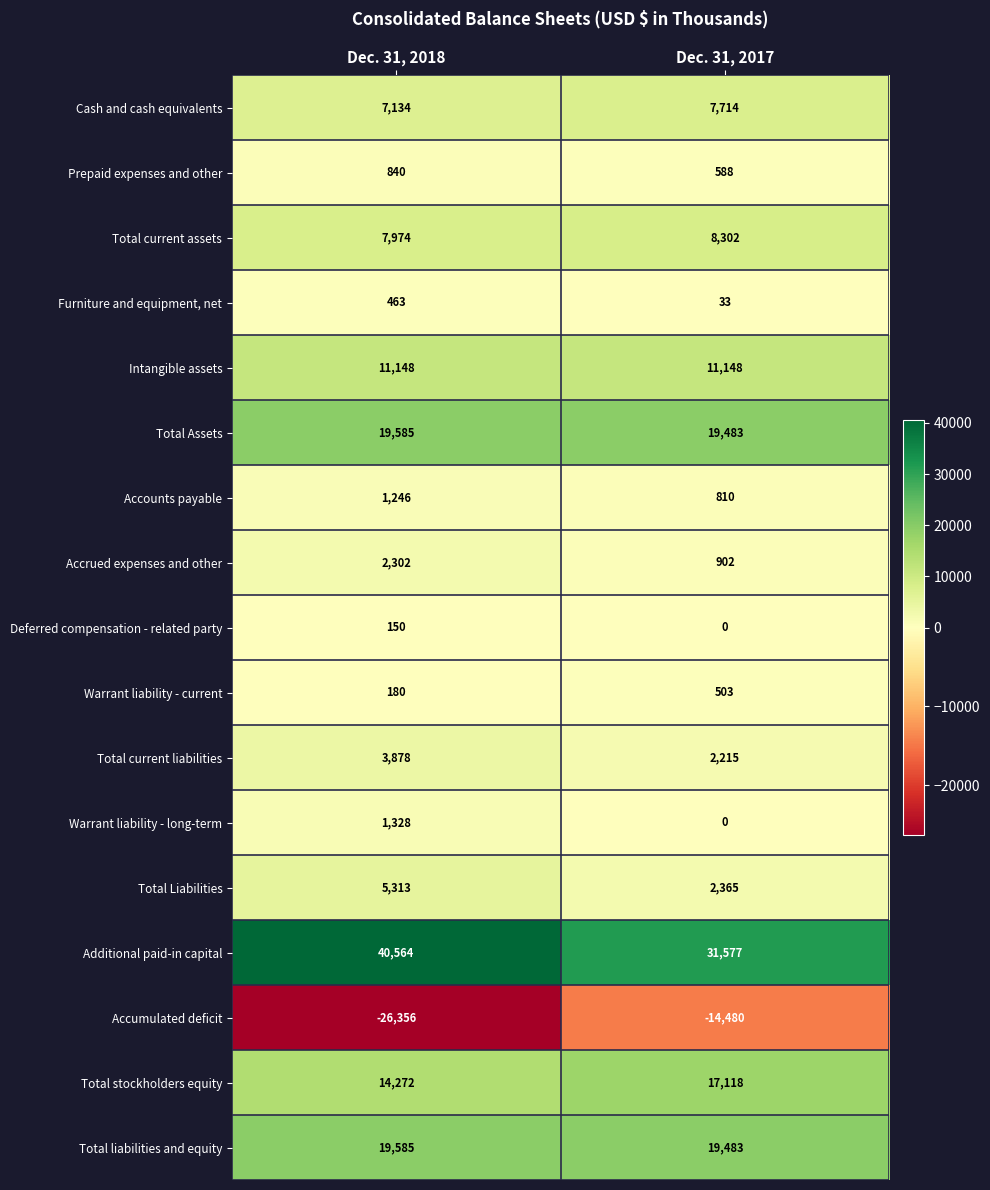

At which category does the chart reach its peak across all series?

Dec. 31, 2018